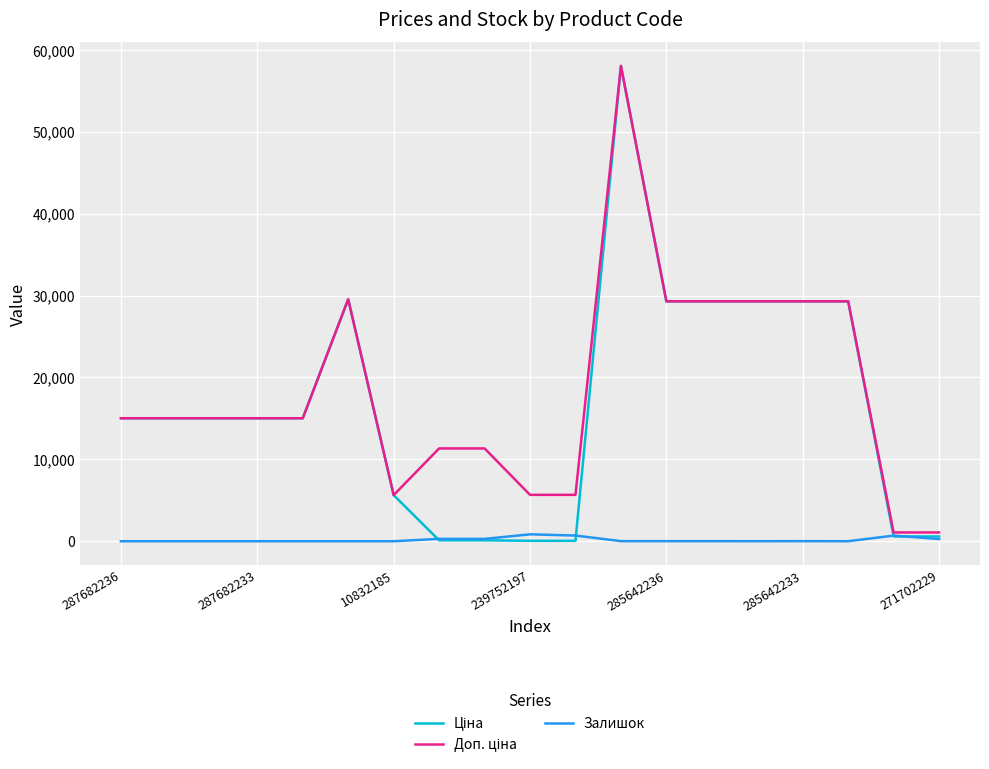

What is the greatest value displayed?

58037.0